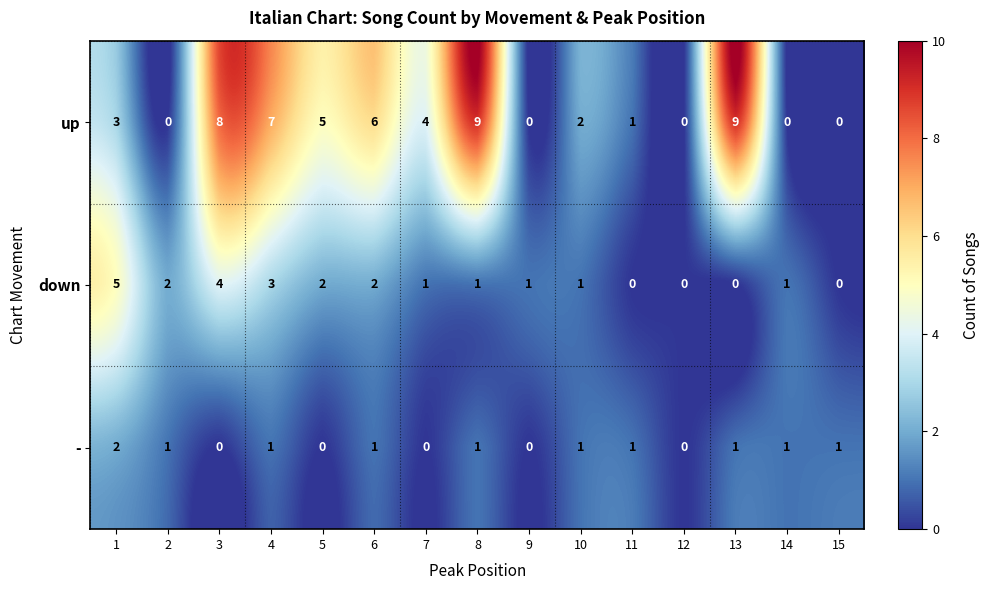

What is the difference between the maximum and second lowest values in the up series?

9